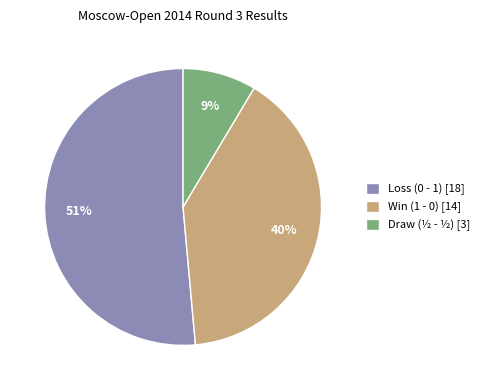

What is the smallest slice in the pie chart?

Draw (½ - ½) [3]